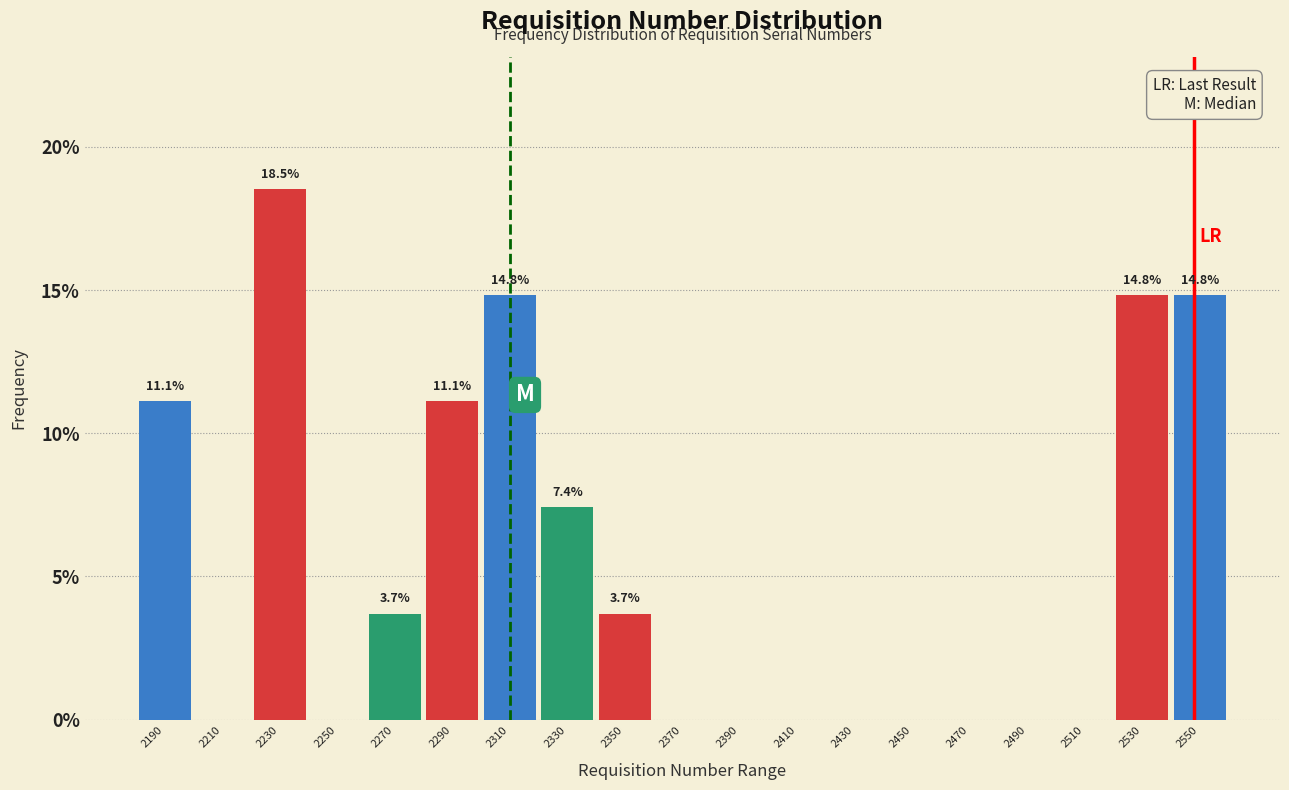

Which range on the x-axis has the tallest bar?

2220 to 2240